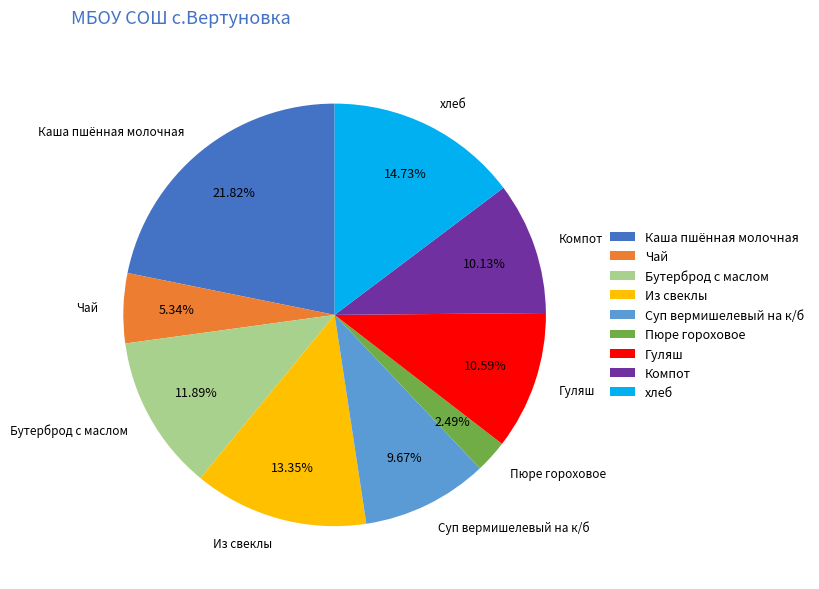

What percentage is the Суп вермишелевый на к/б slice, to the nearest percent?

10%